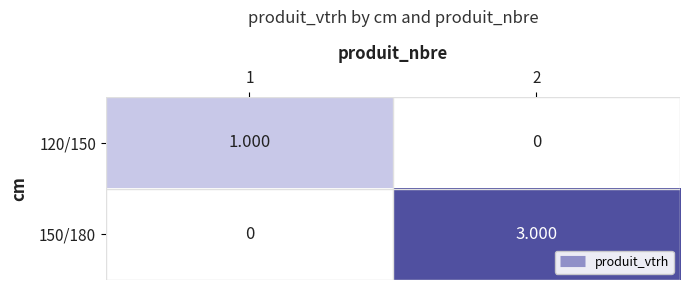

Reading left to right, what are all the values shown in this chart?

120/150: 1=1	2=0
150/180: 1=0	2=3